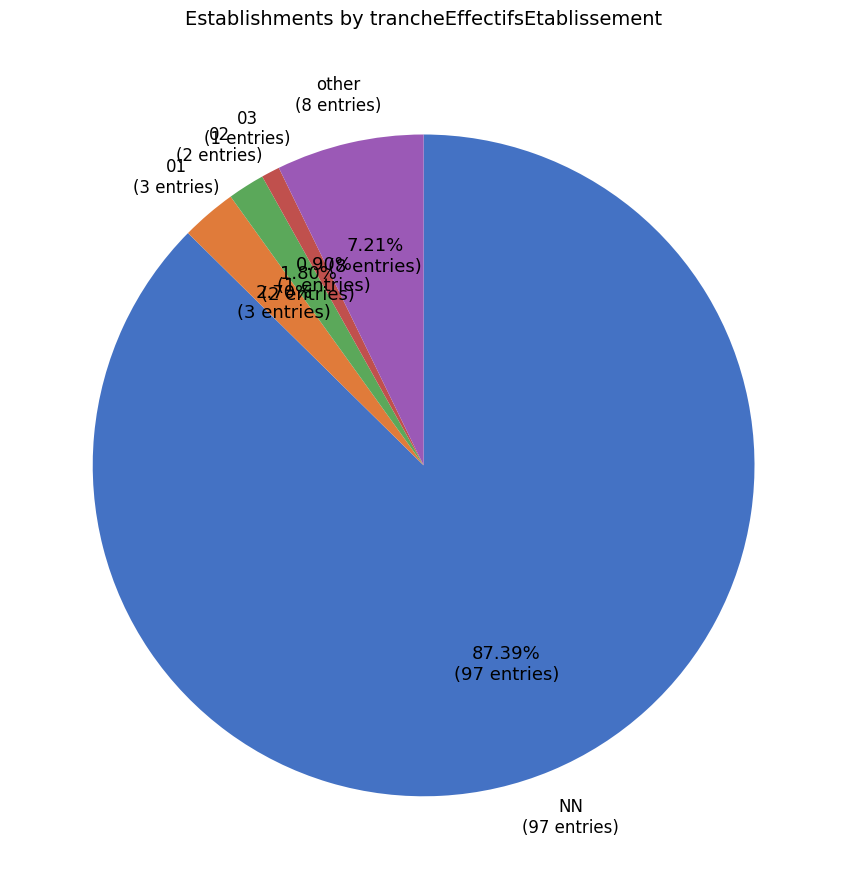

To the nearest percent, what is the difference between the largest and smallest slice percentages?

86%